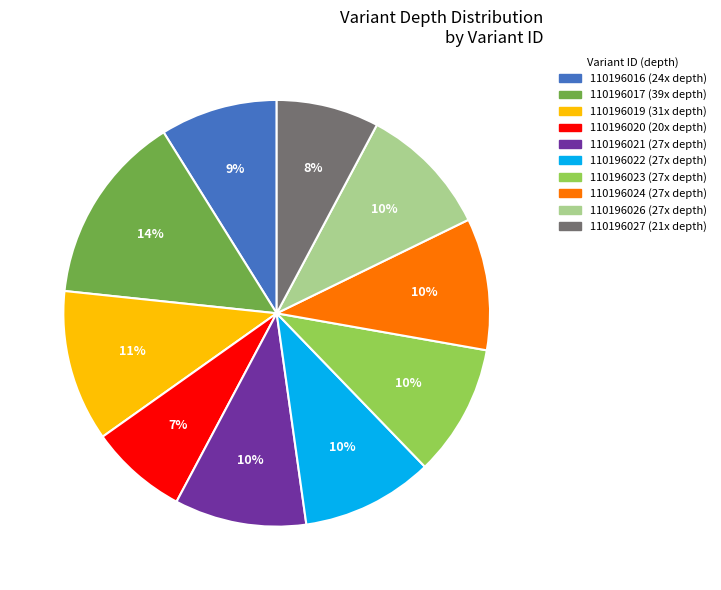

Do 110196017 and 110196019 together represent more than half of the pie?

No